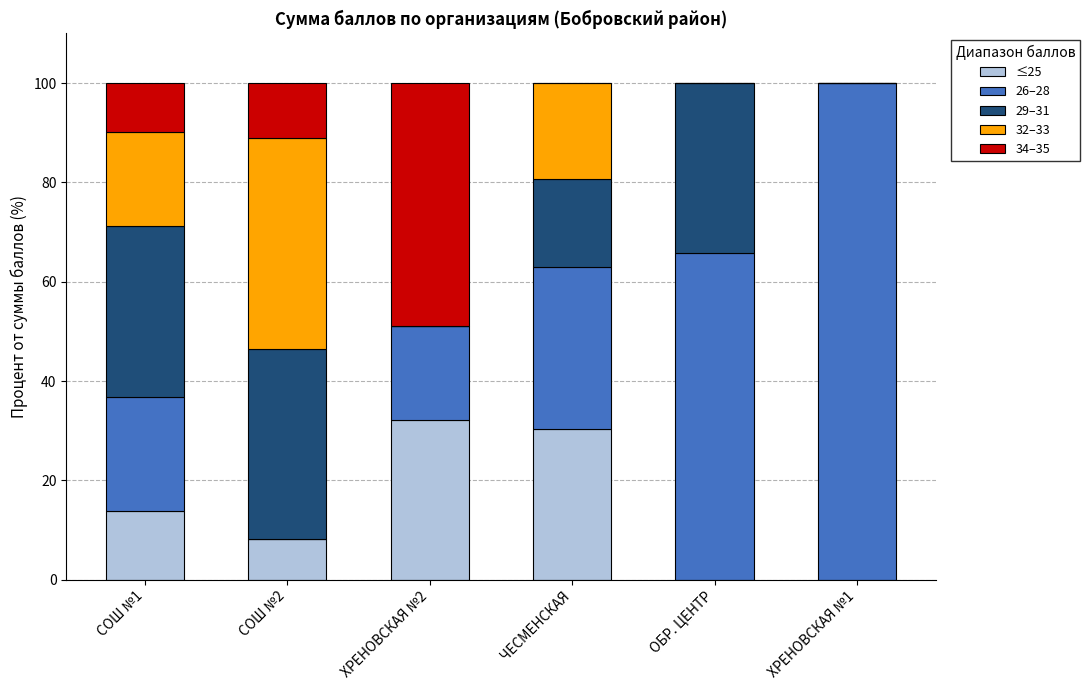

What is the sum of all ≤25 values?

84.6